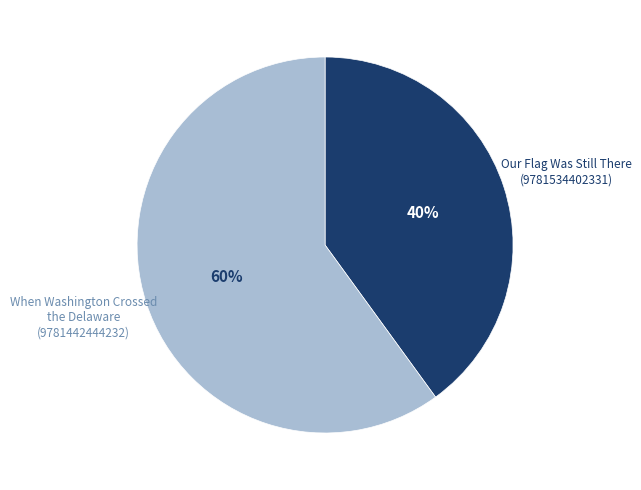

To the nearest percent, what is the average slice percentage?

50%